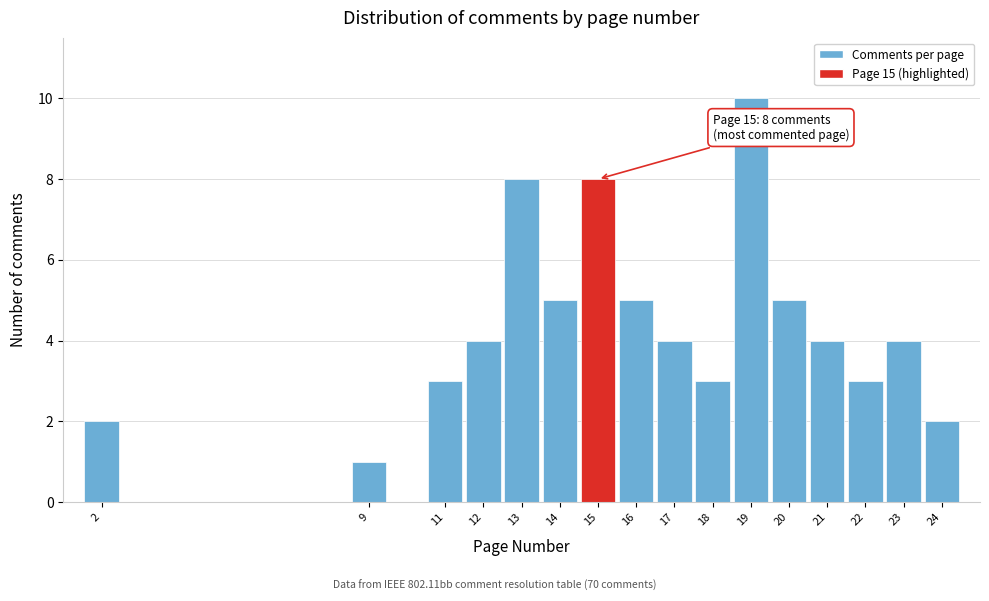

Over which range of the x-axis is the bar tallest?

18.5 to 19.5